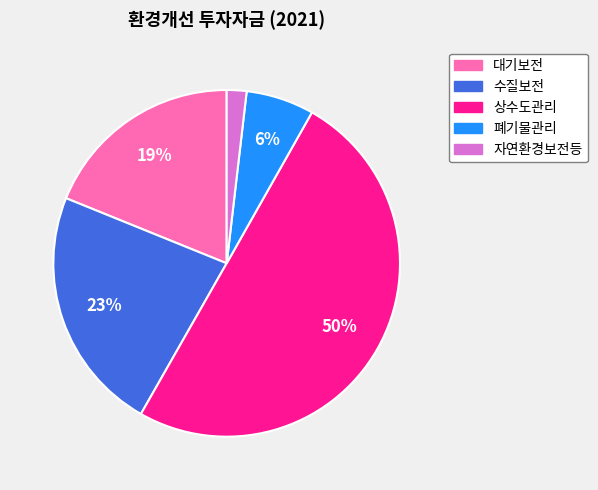

The 폐기물관리 slice represents 12% of the pie. True or false?

False